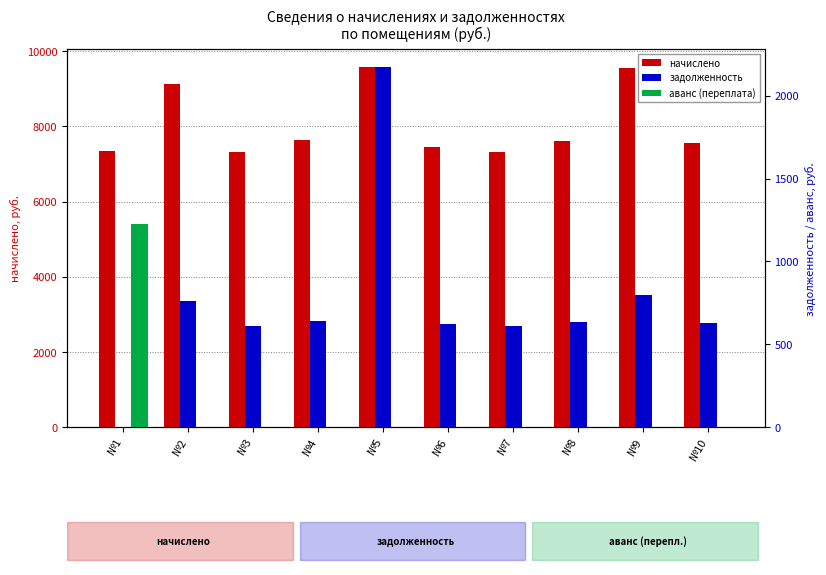

At which category does the chart reach its peak across all series?

№5